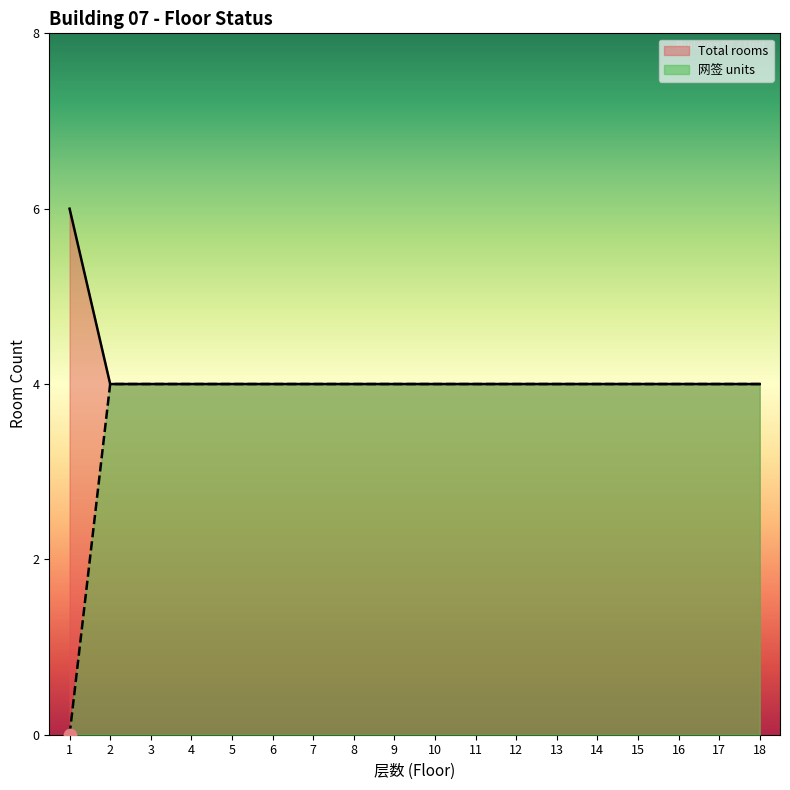

Which series has the largest total across all categories?

Total rooms